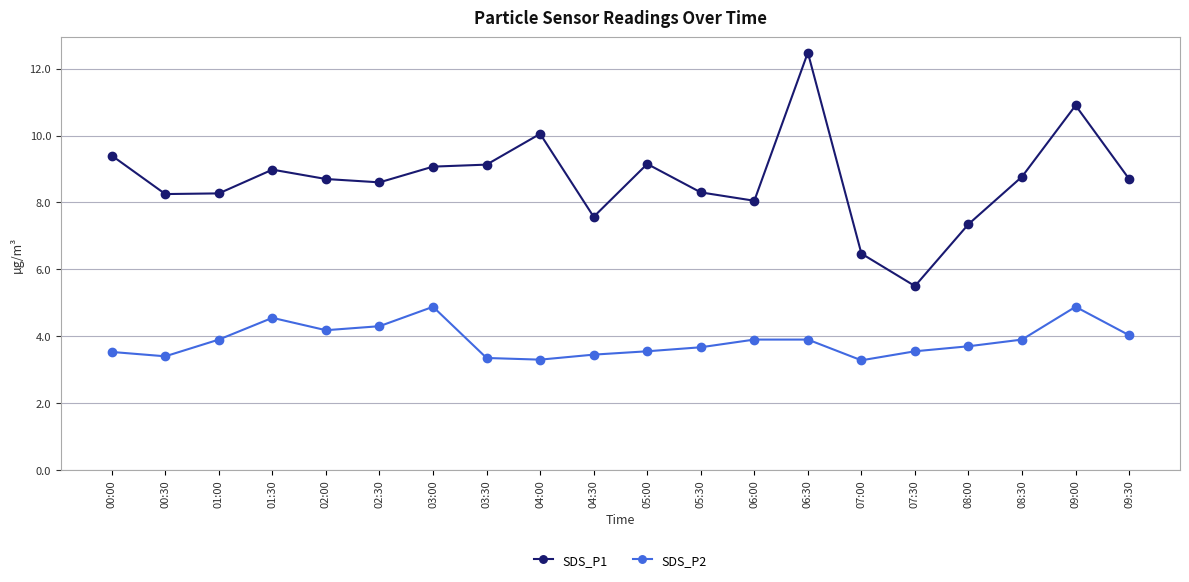

Is it true that SDS_P1 equals 5.5 at 07:30?

True